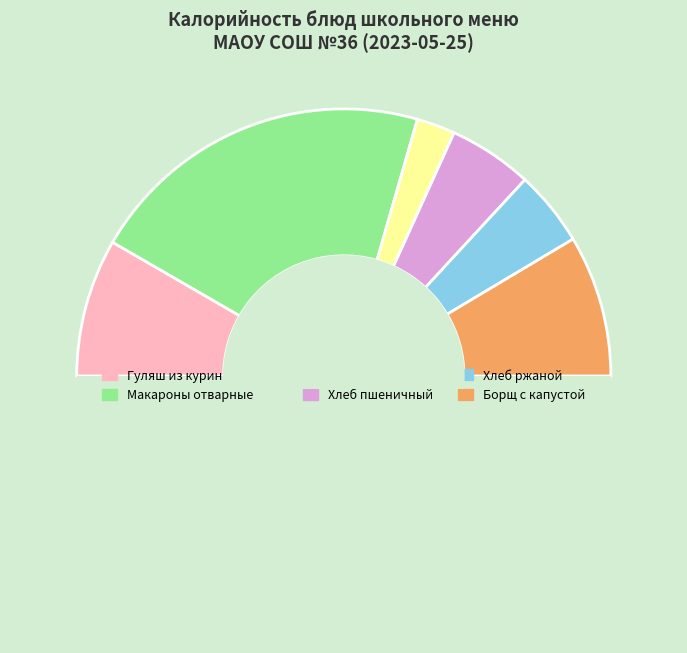

To the nearest percent, what is the average slice percentage?

17%